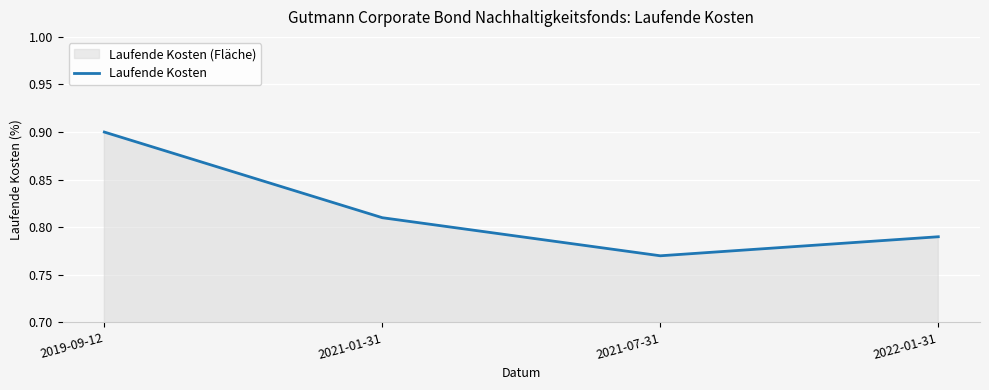

What value does the data have at 2021-01-31?

0.8